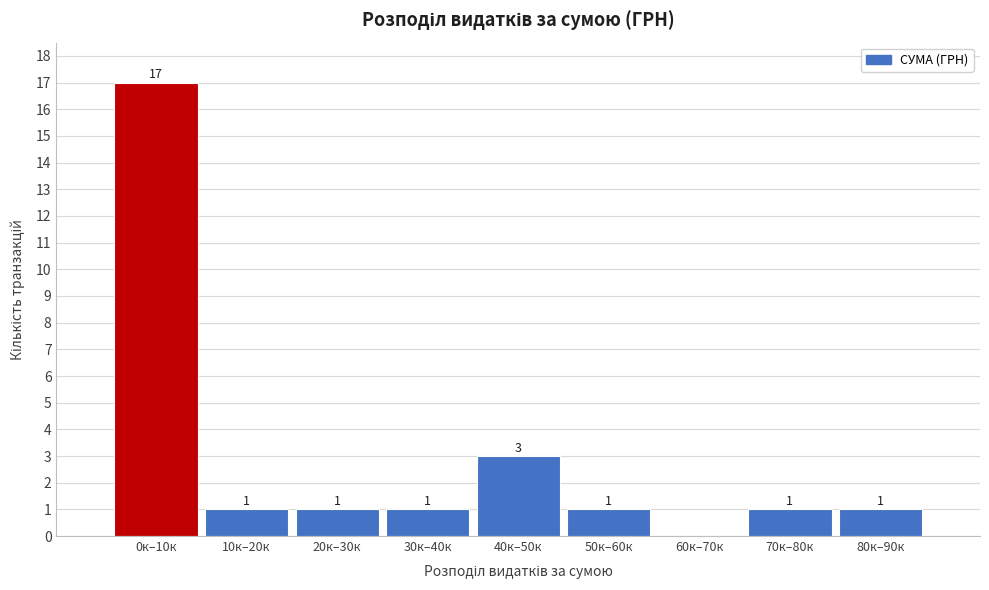

Reading right to left, list all the values displayed in this chart.

80к–90к=1	70к–80к=1	60к–70к=0	50к–60к=1	40к–50к=3	30к–40к=1	20к–30к=1	10к–20к=1	0к–10к=17